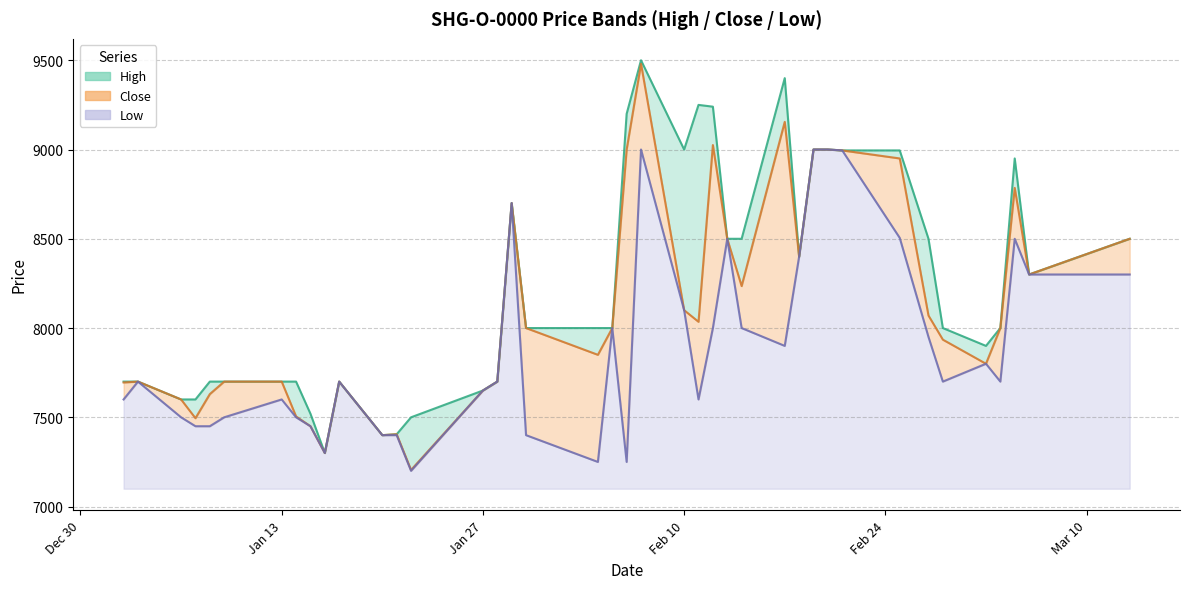

What are all the series names shown in the legend?

High, Close, Low